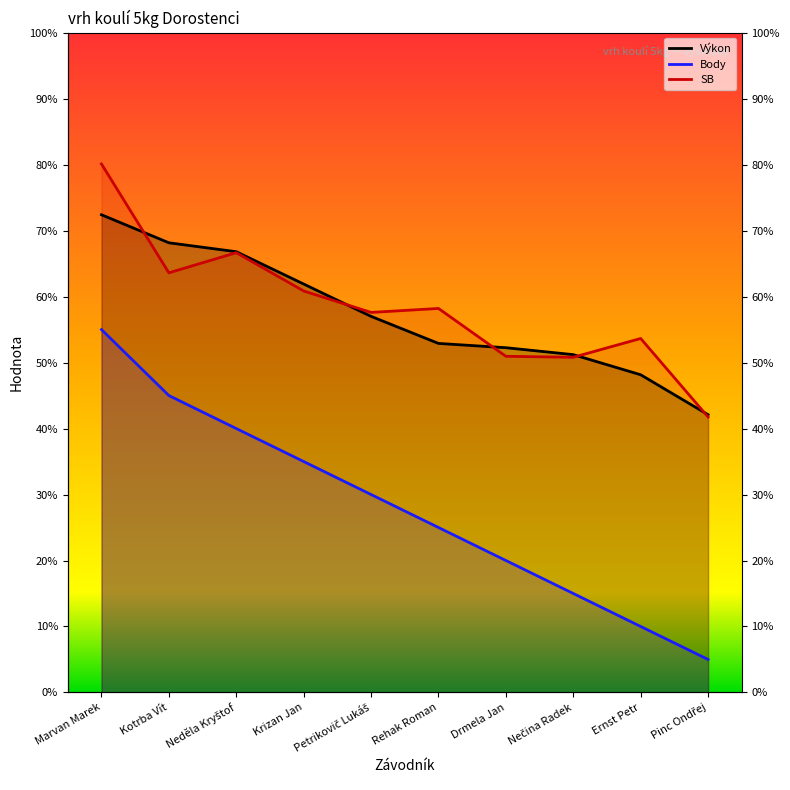

Which label corresponds to the smallest value in the chart?

Pinc Ondřej